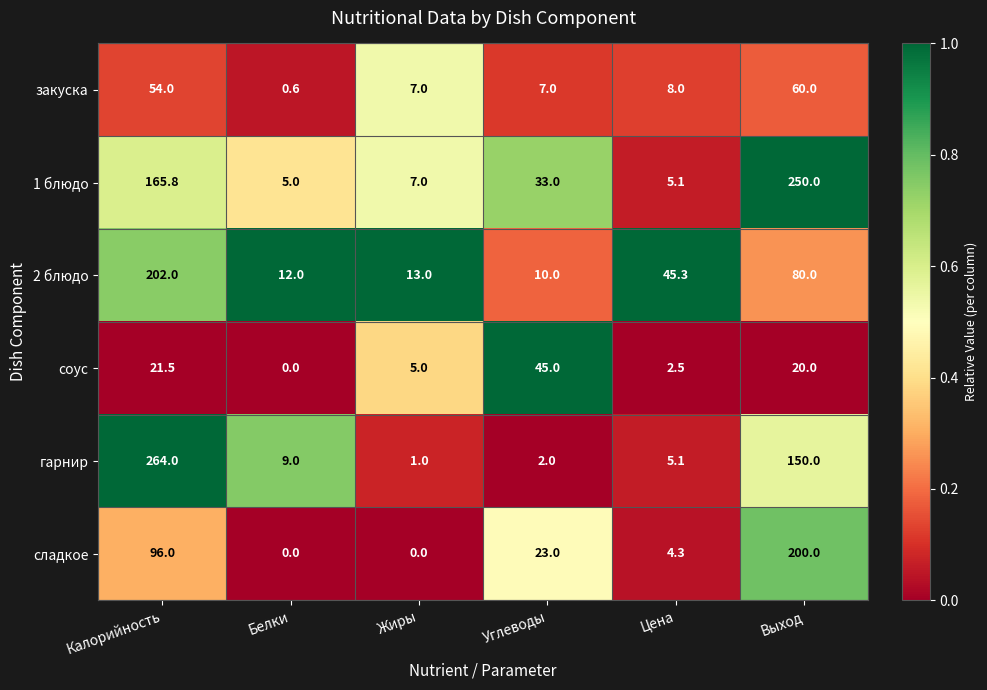

What is the lowest value of the закуска series?

0.6